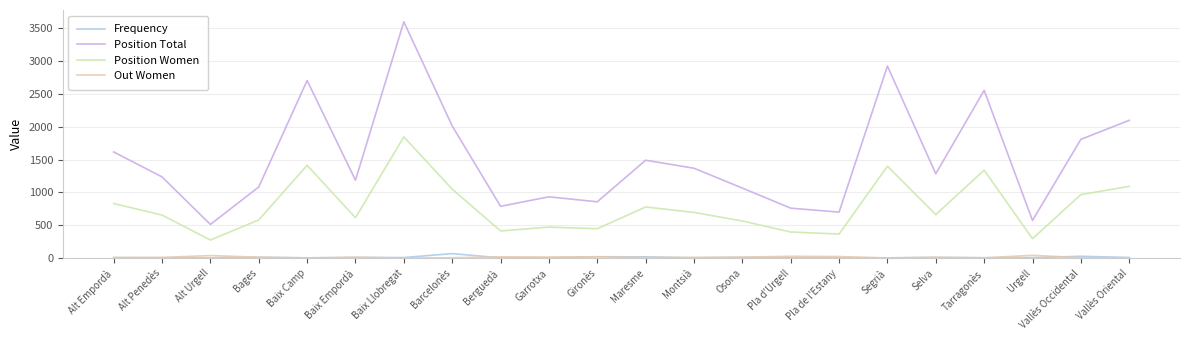

The value of Position Women at Berguedà is 548. True or false?

False